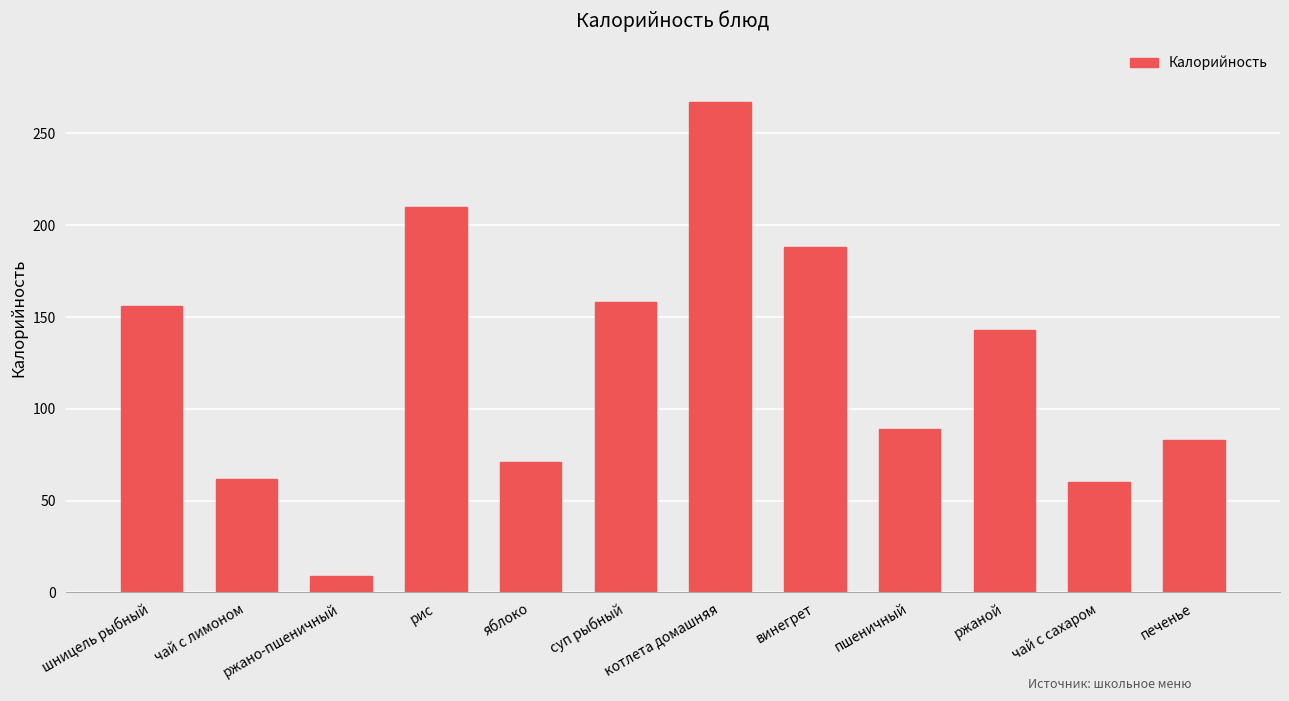

The value at рис is 279. True or false?

False